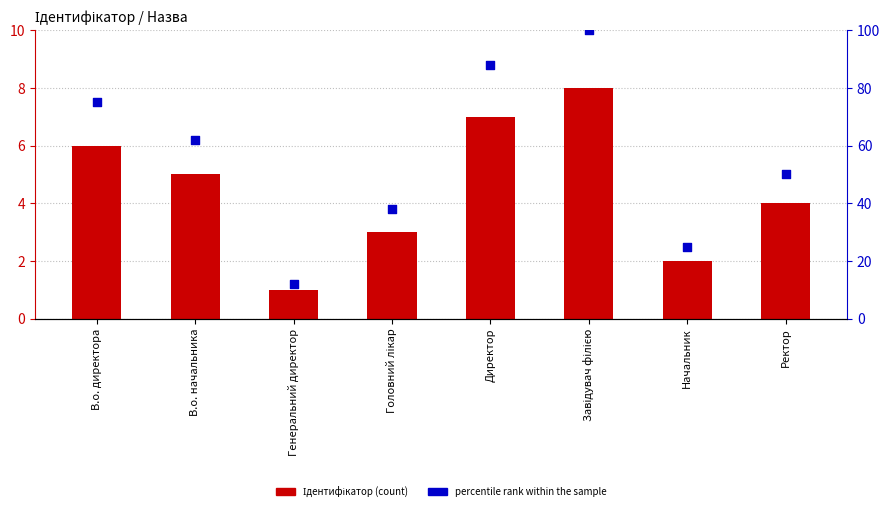

Which series has the largest Y range (max minus min)?

percentile rank within the sample